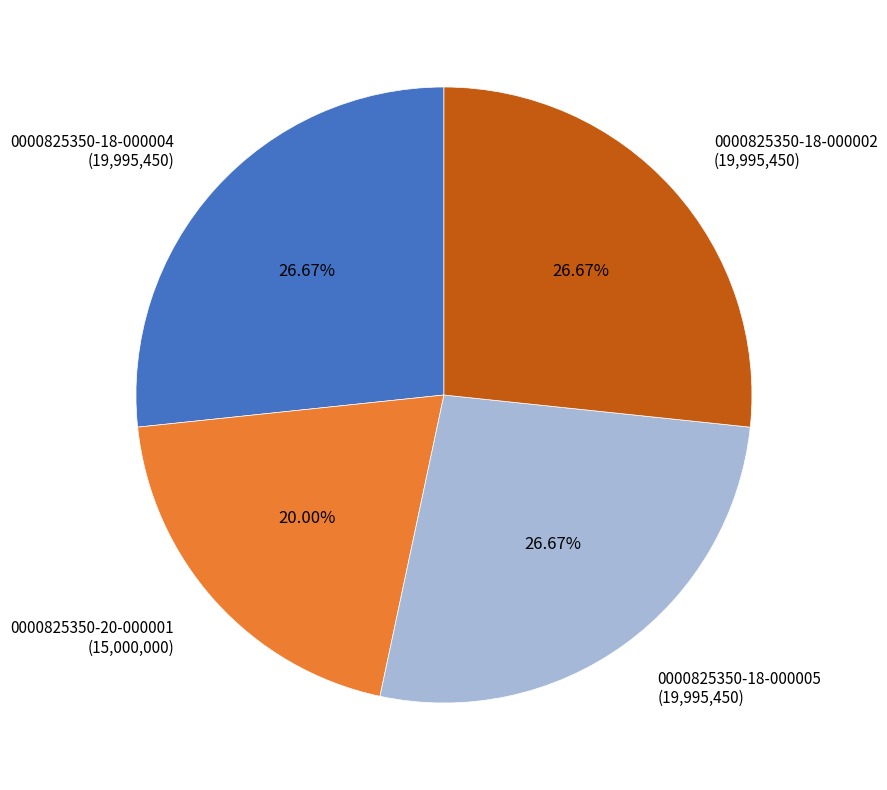

True or false: 0000825350-18-000002 accounts for 27% of the total.

True